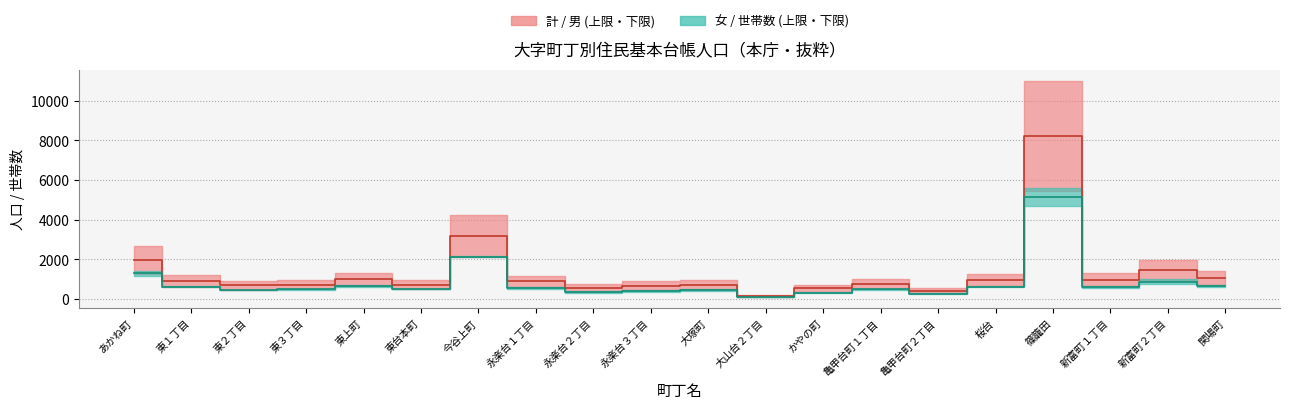

Between 東上町 and 亀甲台町２丁目, which series saw the biggest shift?

計・男 中央値